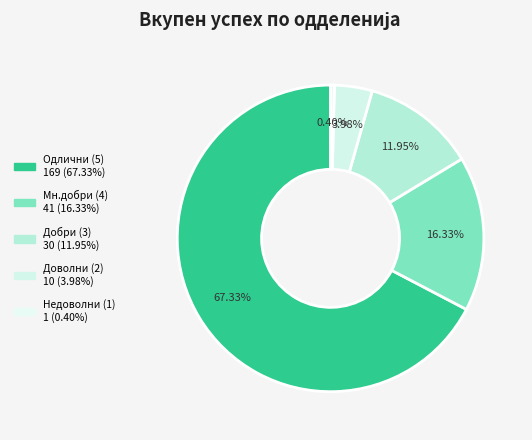

The Доволни (2) slice represents 1% of the pie. True or false?

False